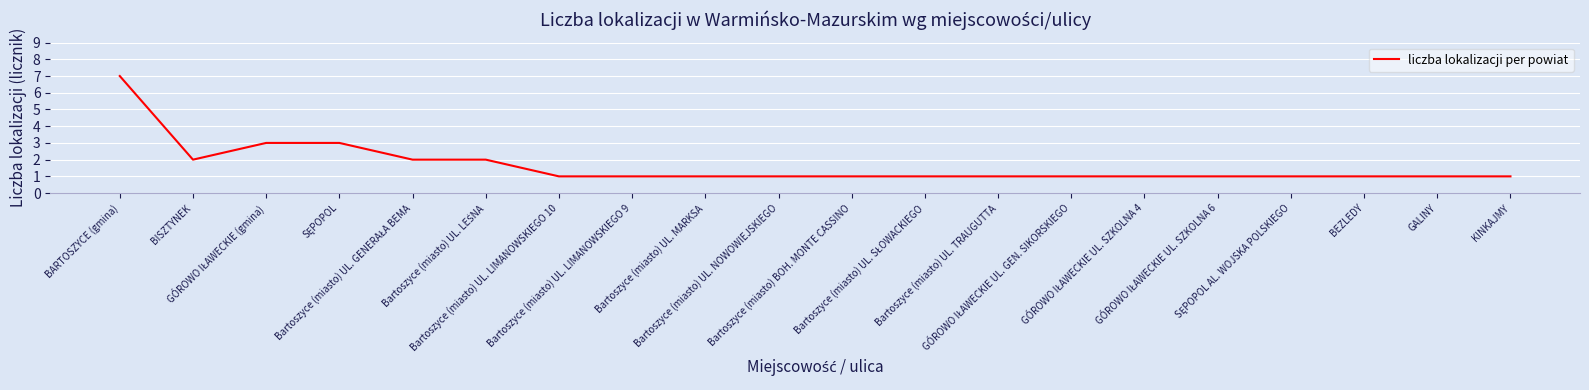

What is the minimum value shown in the chart?

1